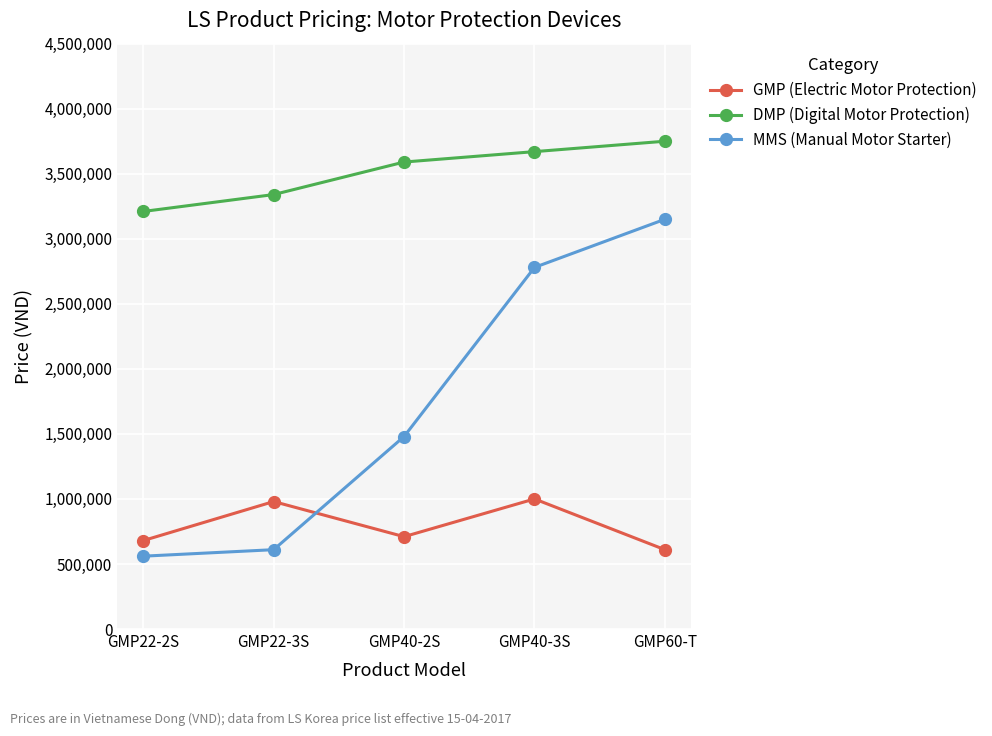

How many DMP (Digital Motor Protection) values are between 3340000 and 3670000?

3